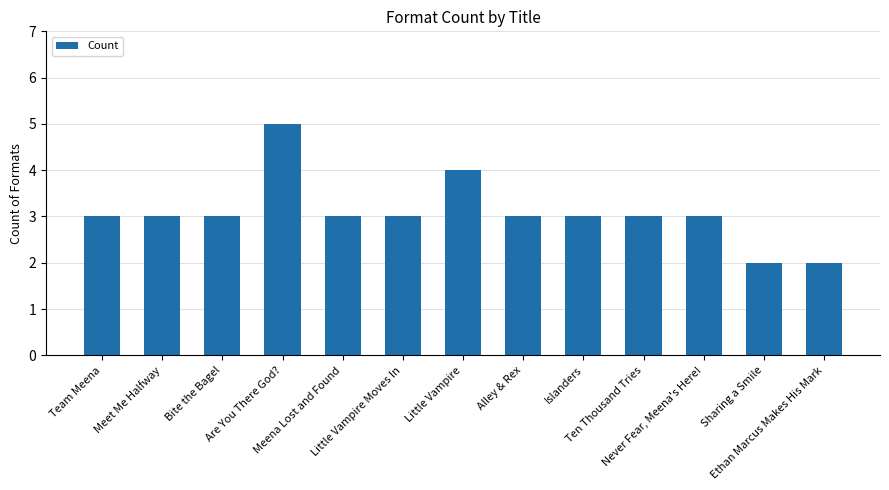

What is the maximum value shown in the chart?

5